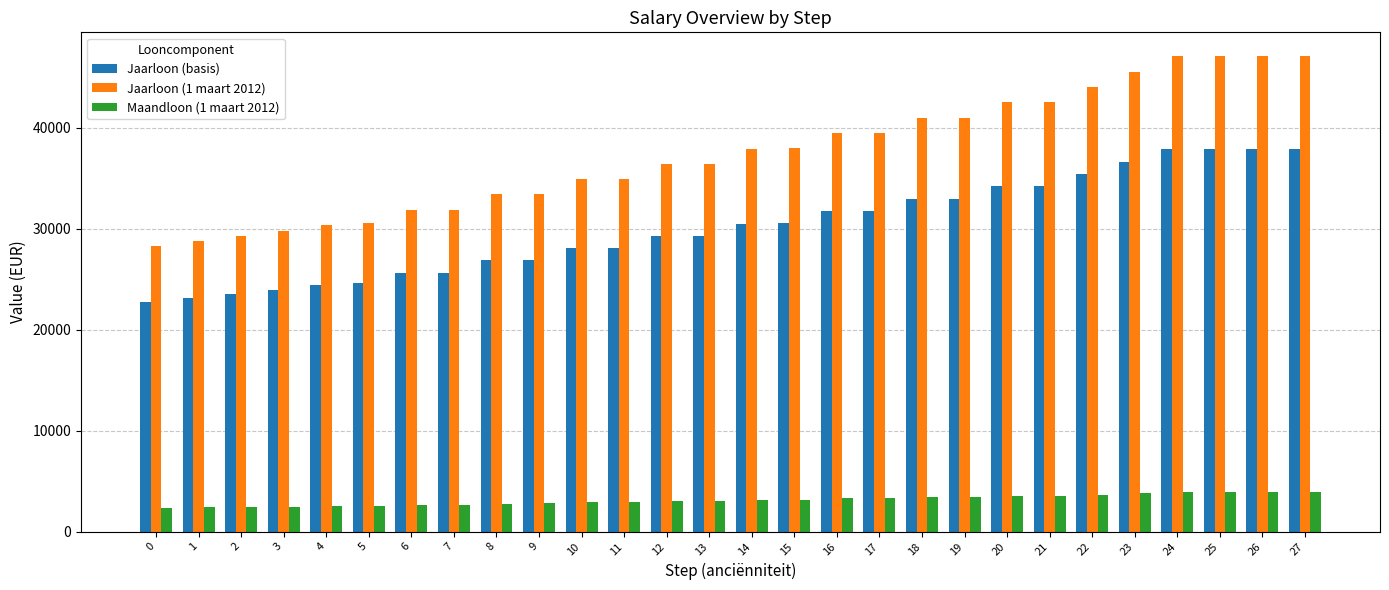

List the series in order of their overall mean, lowest first.

Maandloon (1 maart 2012), Jaarloon (basis), Jaarloon (1 maart 2012)